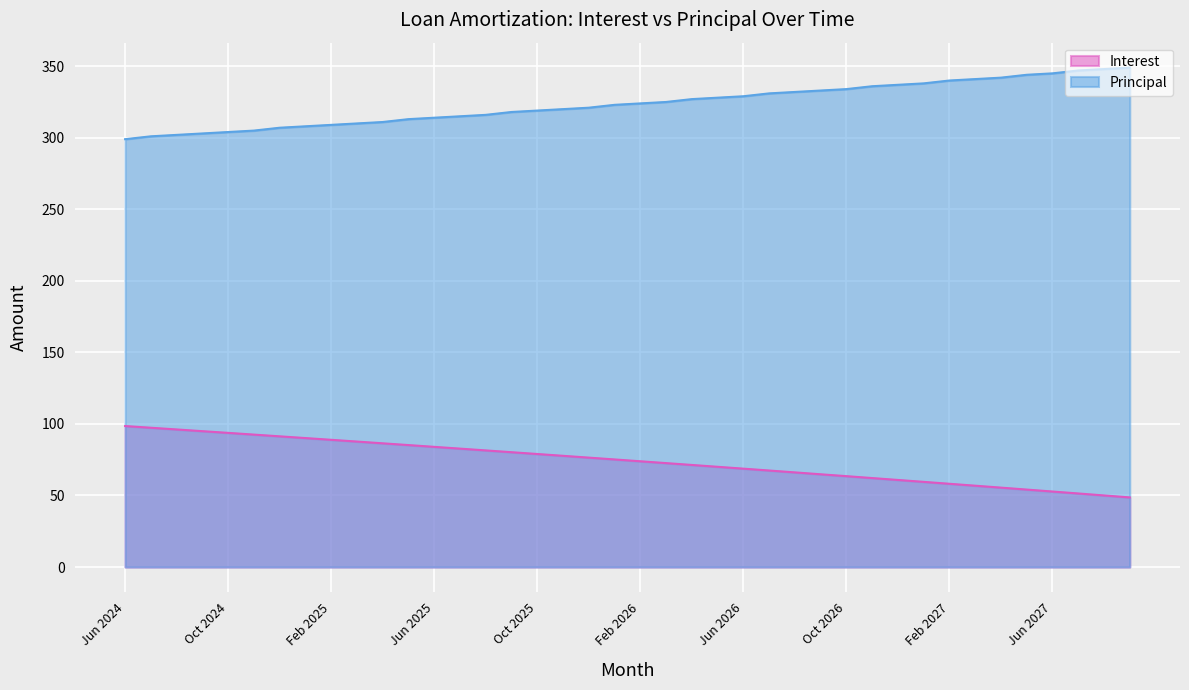

What is the difference between the maximum and minimum values in the Interest series?

49.9